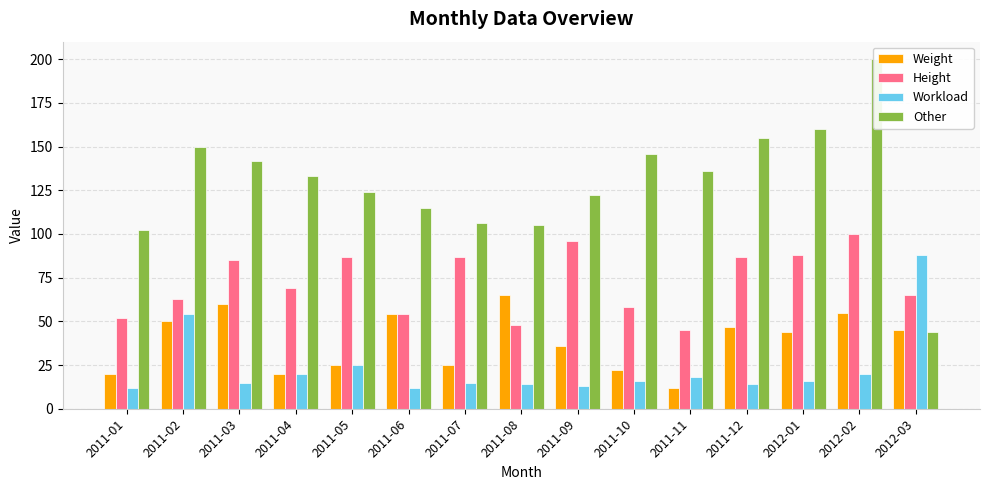

The Other series shows 160 at 2012-01. True or false?

True